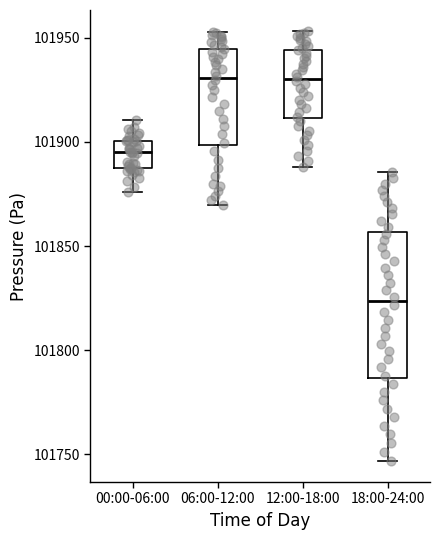

Where does the lower whisker of the box for 00:00-06:00 end on the y-axis? The values are not printed on the chart, so give them approximately, as read against the axis.

101875